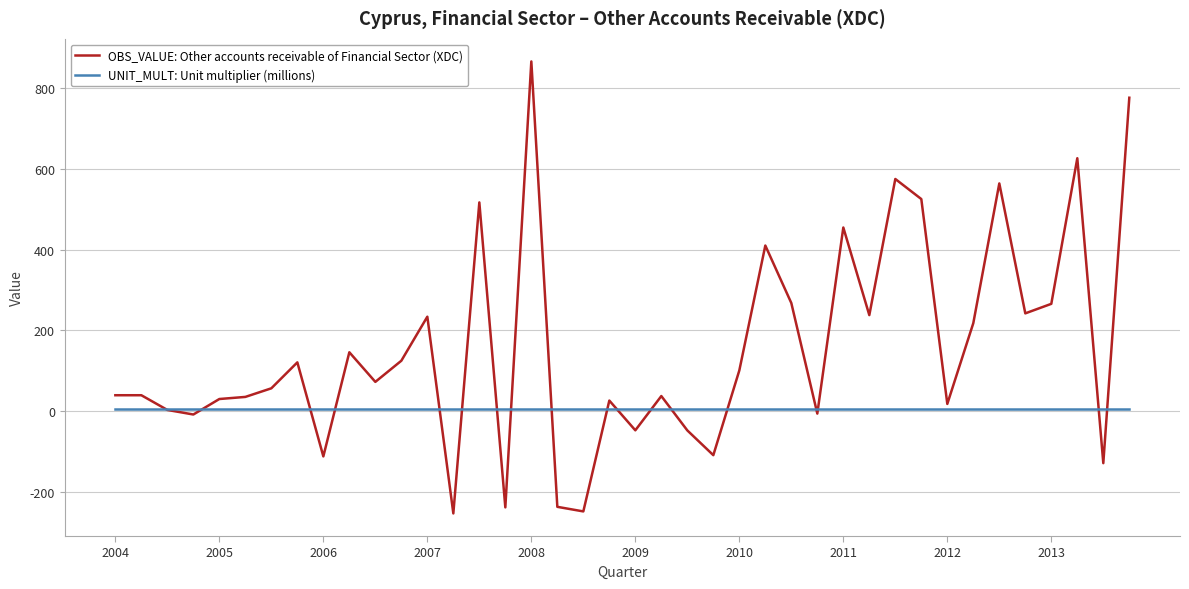

Does the chart display data point markers on the line(s)?

No